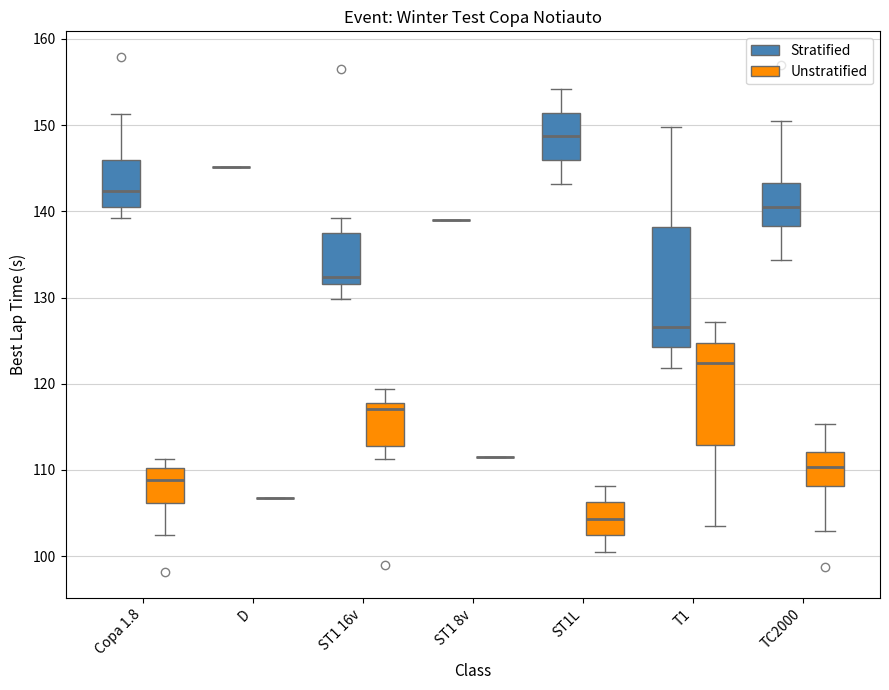

Comparing the boxes themselves (not the whiskers), which one is the tallest?

T1 (Stratified)